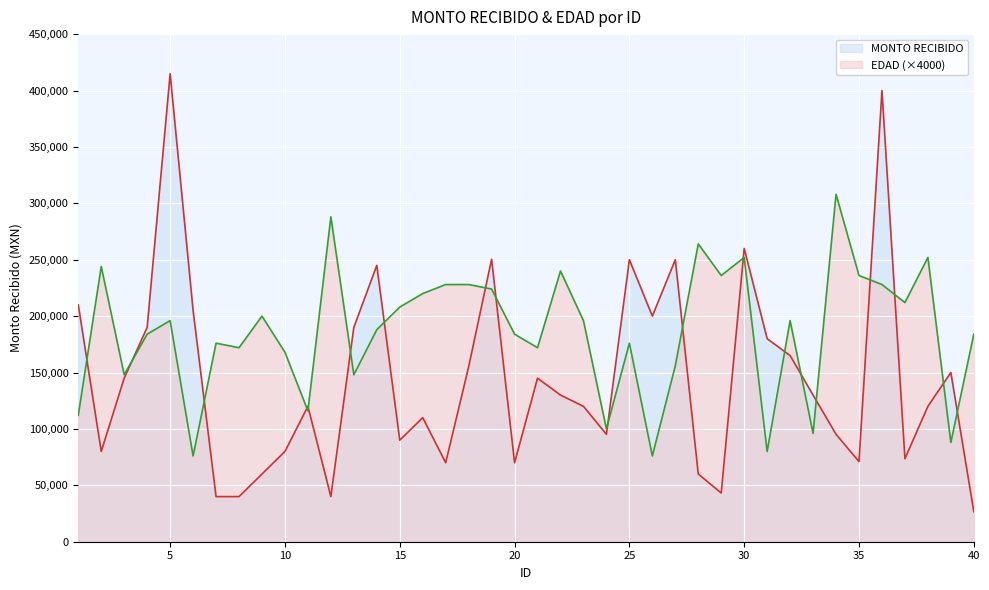

Between which two adjacent categories do MONTO RECIBIDO and EDAD first intersect?

1 and 2